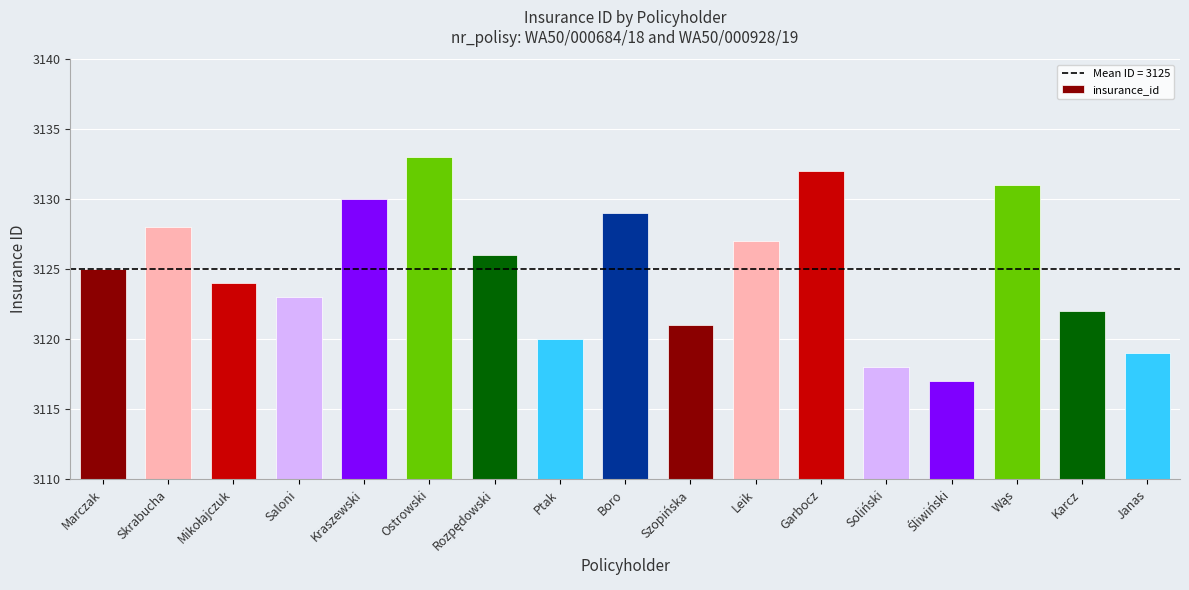

What is the value of the 1st bar from the left?

3125